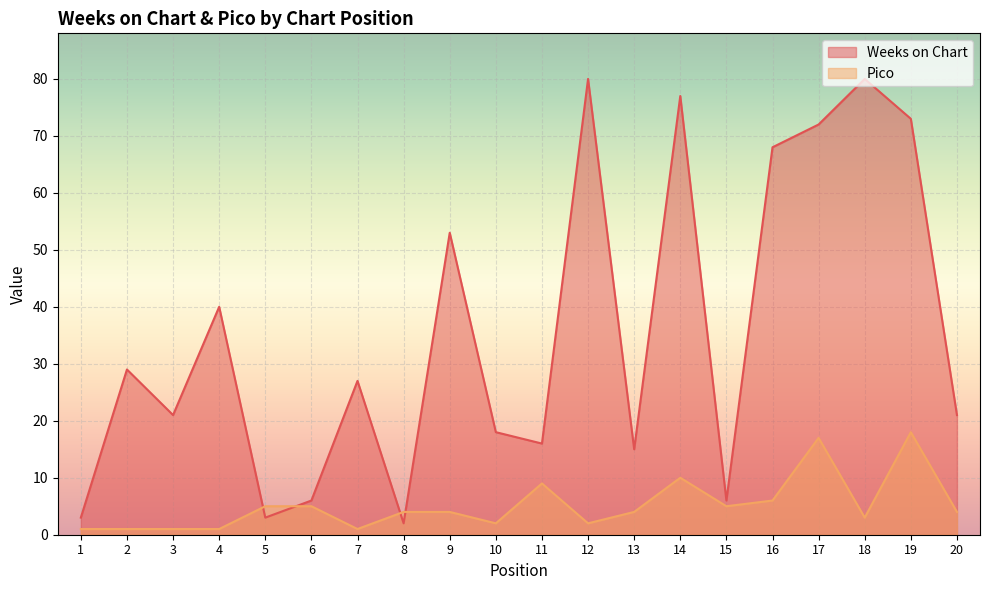

What are all the series names shown in the legend?

Weeks on Chart, Pico